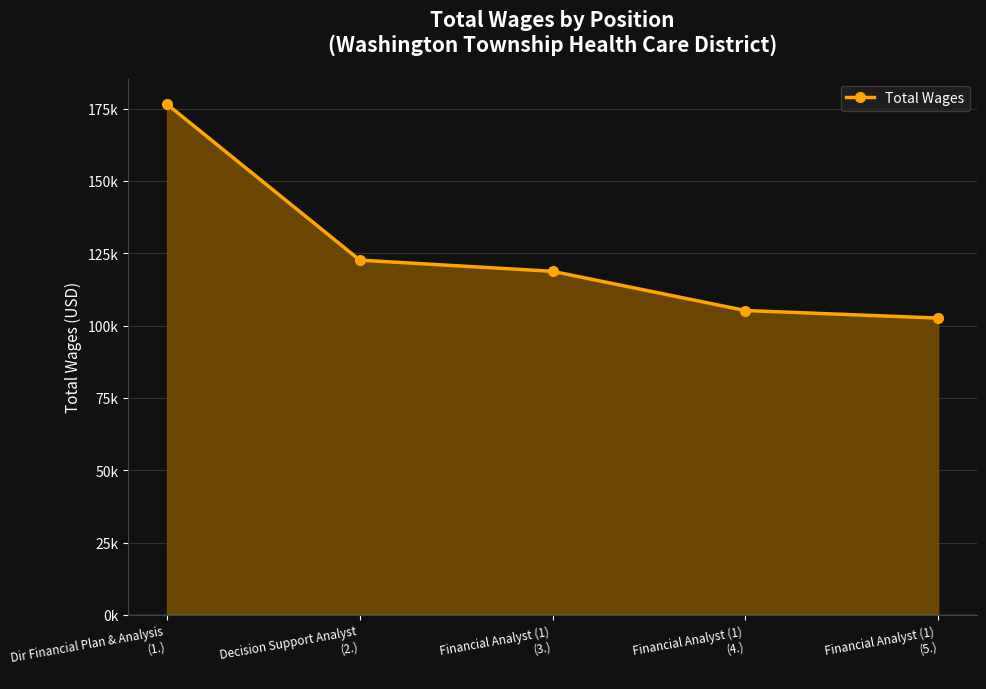

What is the difference between the values at Financial Analyst (1)
(4.) and Financial Analyst (1)
(5.)?

2620